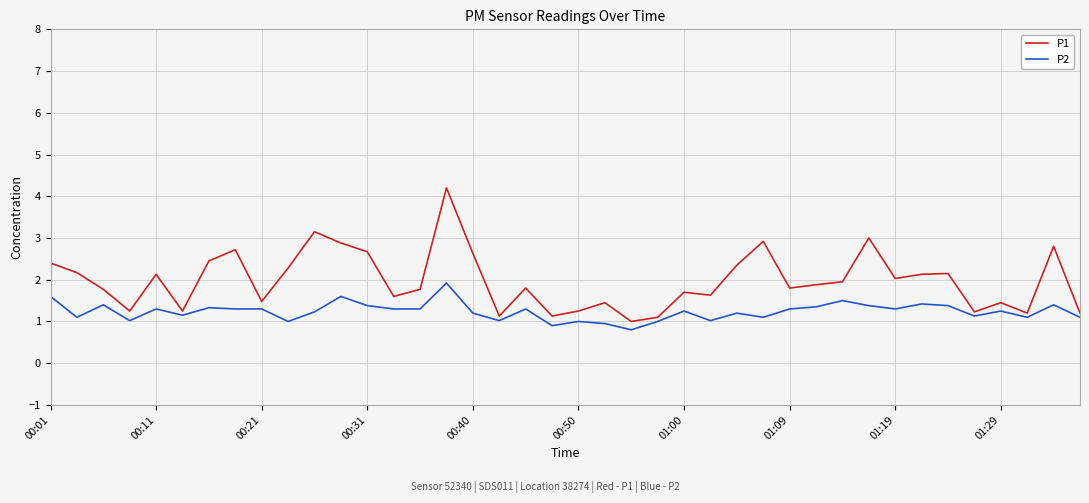

Which series has the widest spread of values?

P1